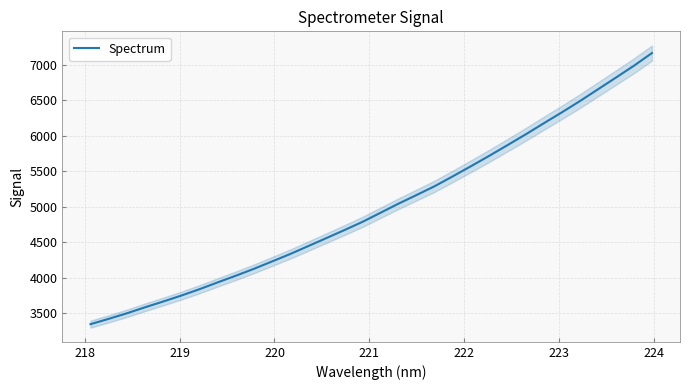

What is the lowest value of the Spectrum series?

3345.9